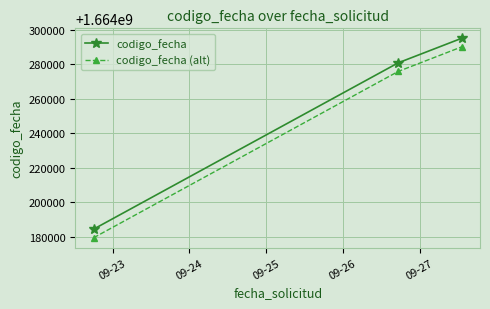

How many values in the codigo_fecha series are below 1664280956?

1